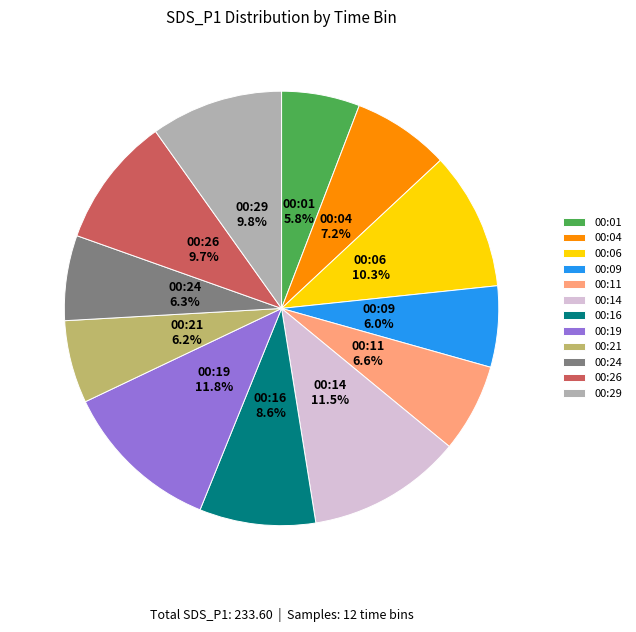

To the nearest percent, what portion does 00:09 represent?

6%